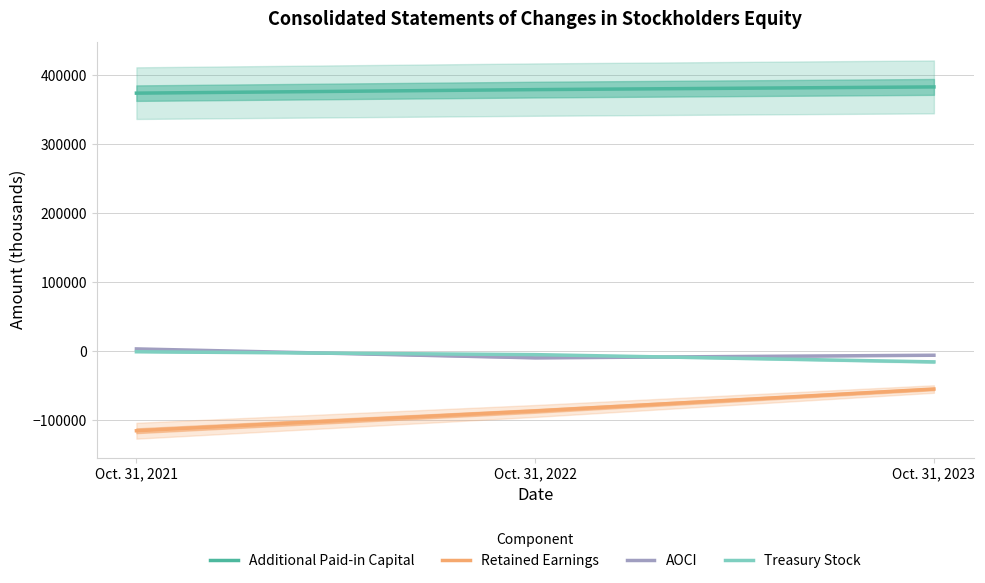

What is the value of the Retained Earnings point at the 2nd from the left?

-86237